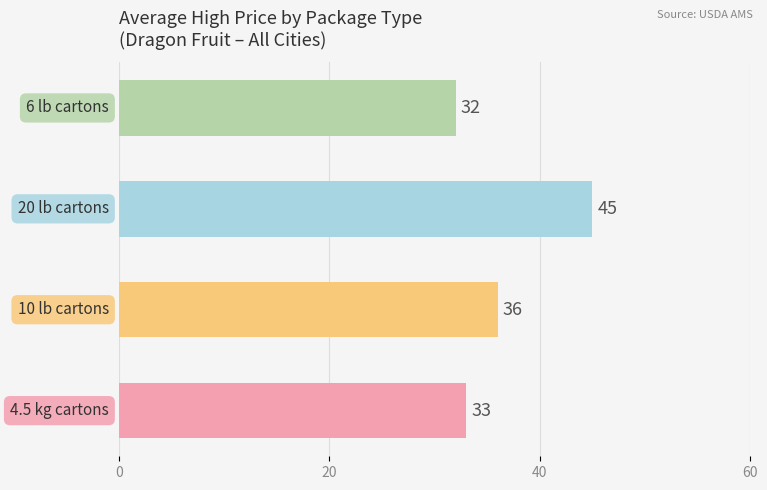

Count the number of categories in the chart.

4